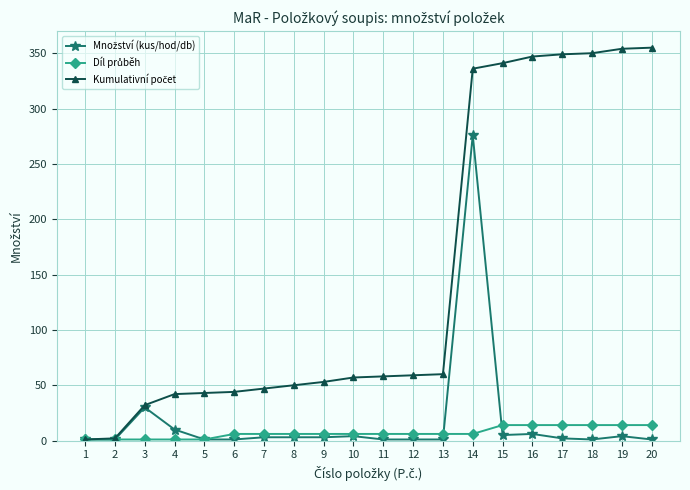

Is this an area chart (filled region under the line)?

No